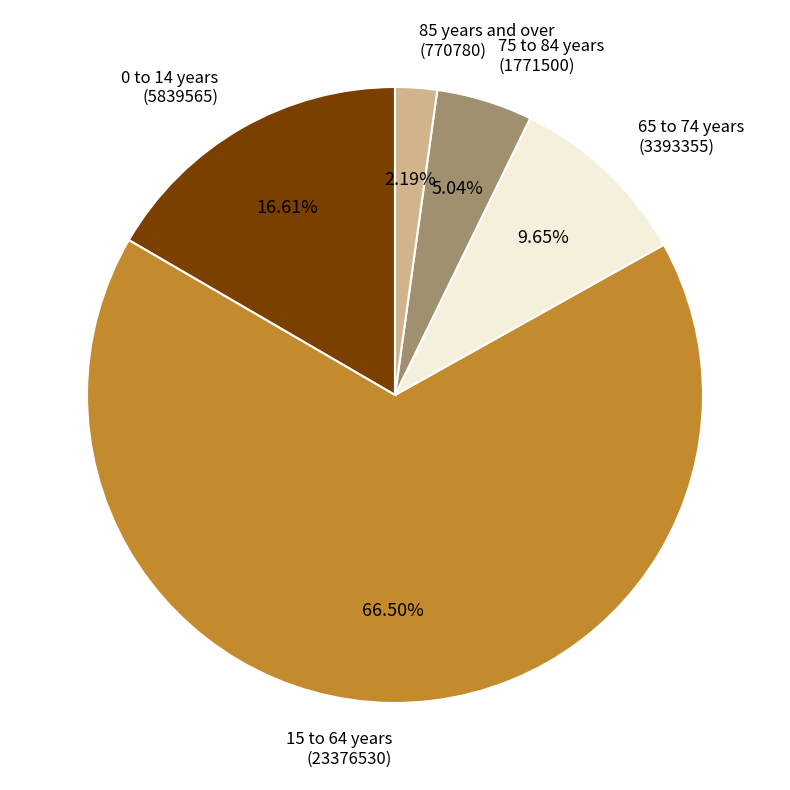

Which category has the biggest portion of the pie?

15 to 64 years